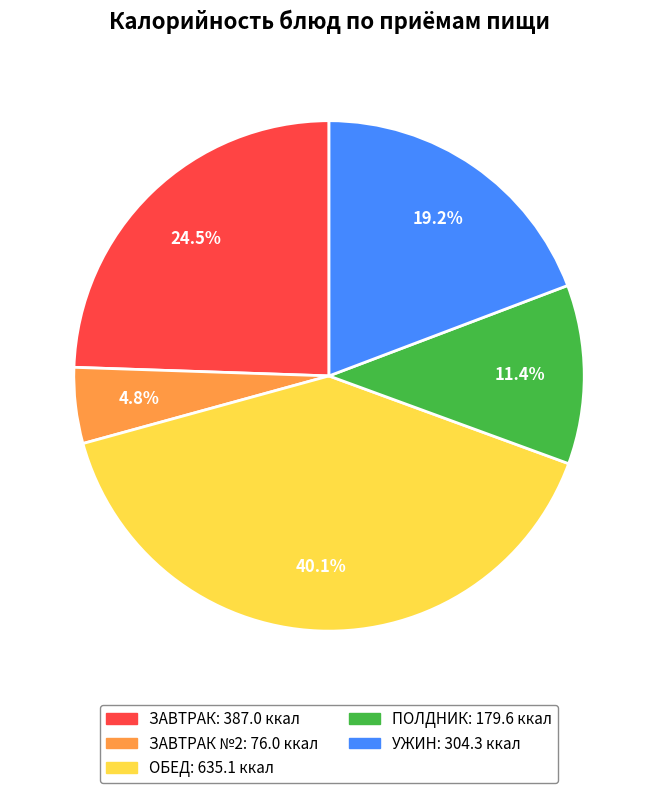

To the nearest percent, what is the average slice percentage?

20%